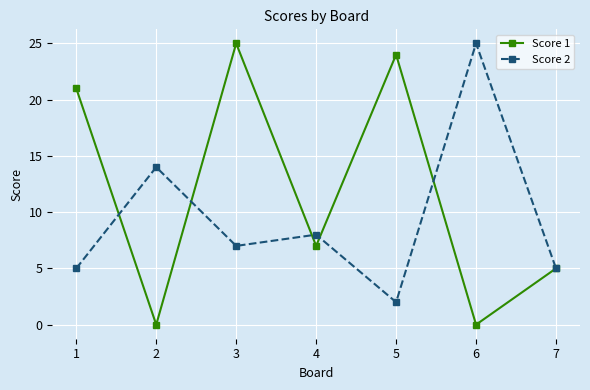

Reading left to right, what are all the values shown in this chart?

Score 1: 21	0	25	7	24	0	5
Score 2: 5	14	7	8	2	25	5